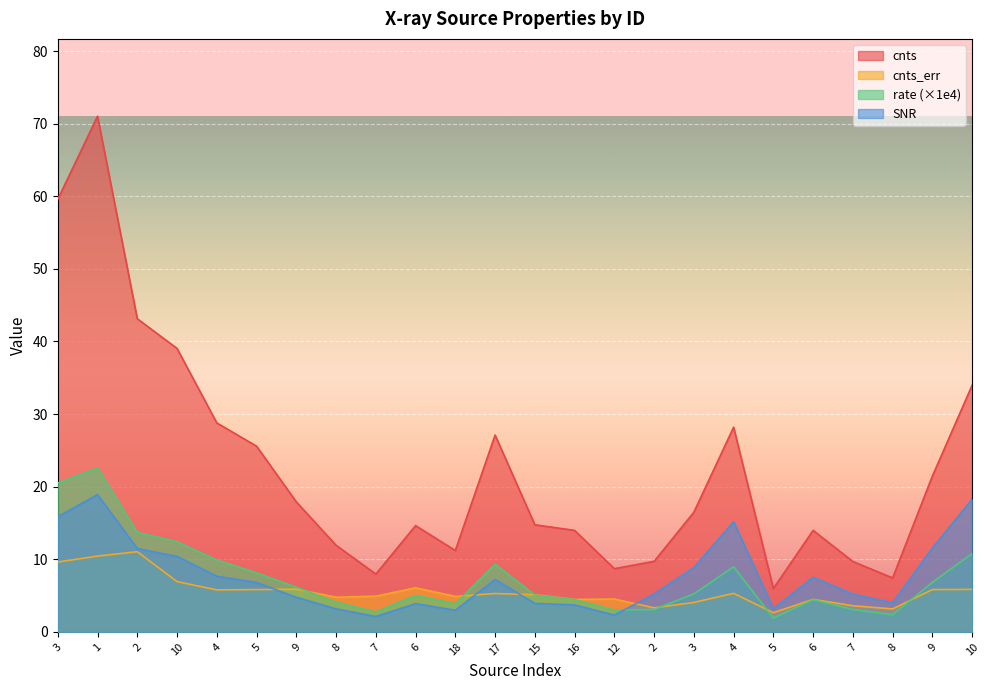

Reading right to left, extract all data points from this chart.

cnts: 34.0	21.5	7.4	9.7	14.0	6.0	28.2	16.5	9.7	8.7	14.0	14.8	27.1	11.2	14.6	8.0	11.9	17.9	25.6	28.8	39.0	43.1	71.0	59.6
cnts_err: 5.9	5.8	3.2	3.6	4.5	2.6	5.3	4.1	3.3	4.5	4.5	5.1	5.3	4.9	6.1	4.9	4.8	5.9	5.8	5.8	6.9	11.0	10.4	9.6
rate: 10.8	6.8	2.4	3.1	4.4	1.9	9.0	5.2	3.1	3.0	4.4	5.1	9.3	3.9	5.0	2.7	4.1	6.2	8.1	9.9	12.4	13.7	22.6	20.5
SNR: 18.3	11.5	4.0	5.2	7.5	3.2	15.2	8.9	5.2	2.3	3.7	3.9	7.2	3.0	3.9	2.1	3.2	4.8	6.8	7.7	10.4	11.5	18.9	15.9